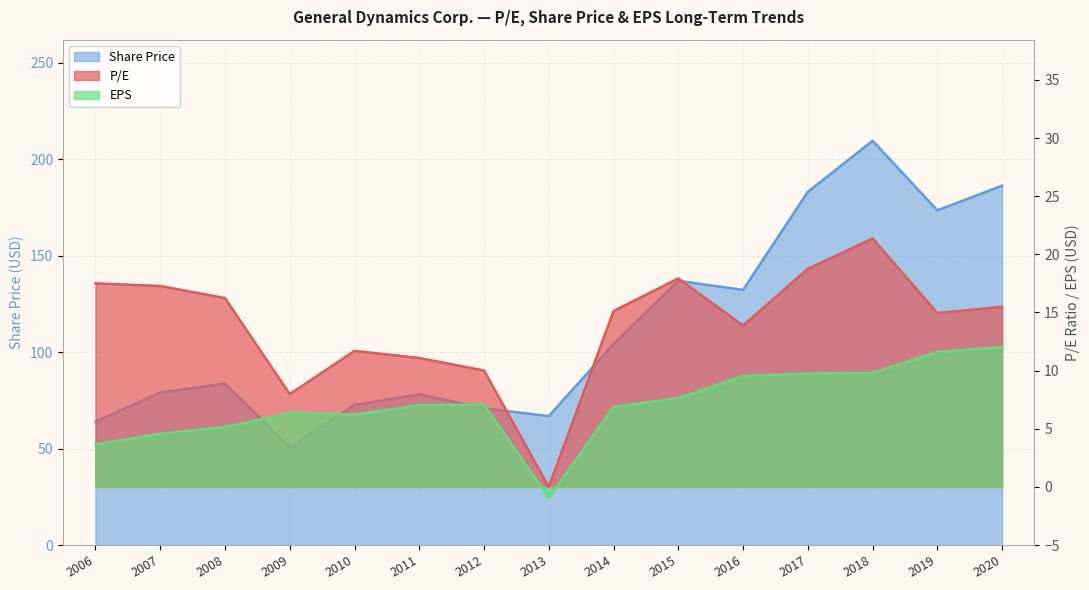

Reading left to right, what are all the values shown in this chart?

P/E: 2006=17.5	2007=17.3	2008=16.2	2009=8.0	2010=11.7	2011=11.1	2012=10.0	2013=0.0	2014=15.1	2015=17.9	2016=13.9	2017=18.8	2018=21.4	2019=14.9	2020=15.5
Share Price: 2006=63.9	2007=79.0	2008=83.7	2009=50.8	2010=72.6	2011=78.1	2012=70.9	2013=66.8	2014=104.2	2015=136.9	2016=132.3	2017=183.0	2018=209.5	2019=173.5	2020=186.2
EPS: 2006=3.6	2007=4.6	2008=5.2	2009=6.4	2010=6.2	2011=7.0	2012=7.1	2013=-0.9	2014=6.9	2015=7.6	2016=9.5	2017=9.8	2018=9.8	2019=11.6	2020=12.0